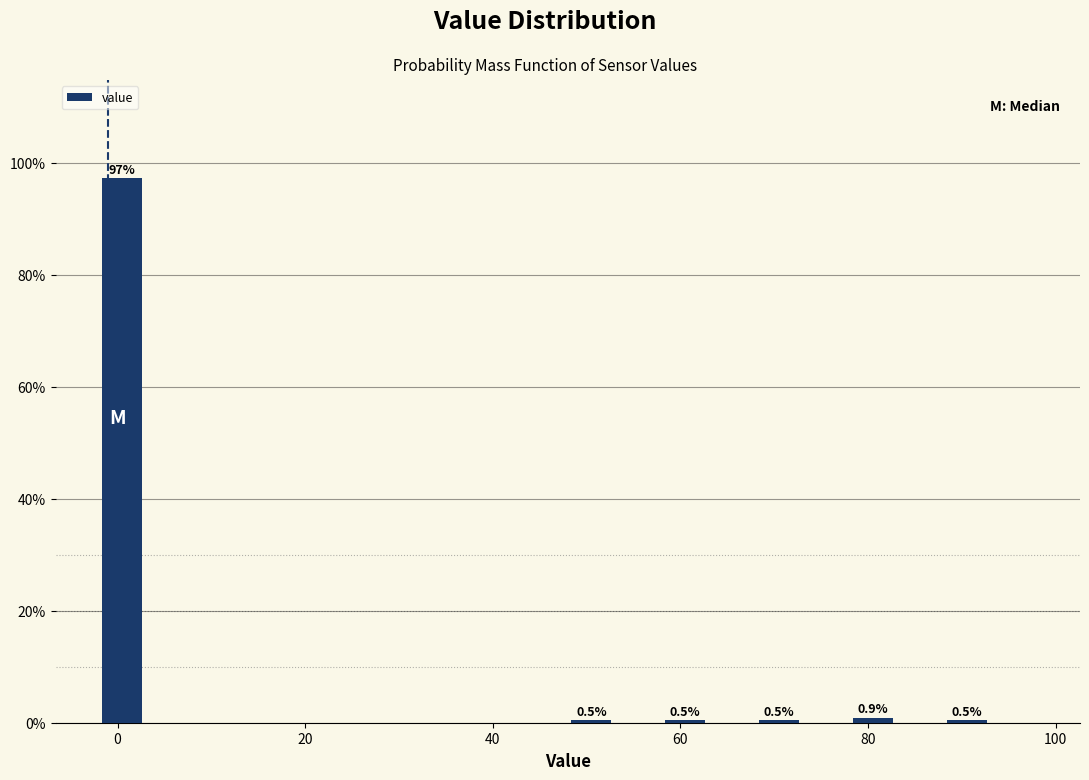

Read against the x-axis, roughly where is the centre of the tallest bar?

0